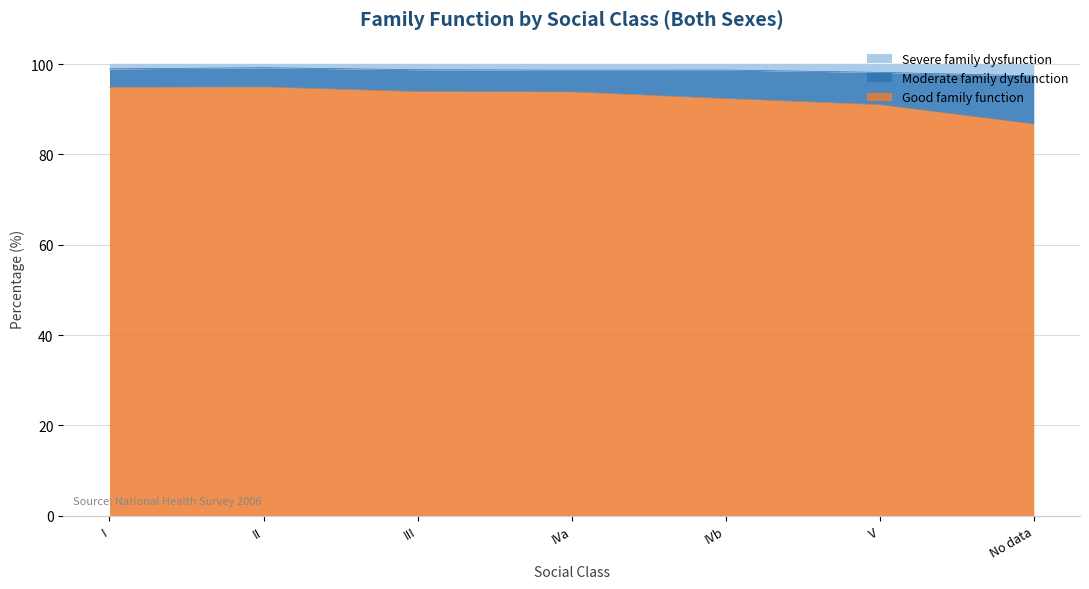

What is the difference between the maximum and second lowest values in the Severe family dysfunction series?

1.0